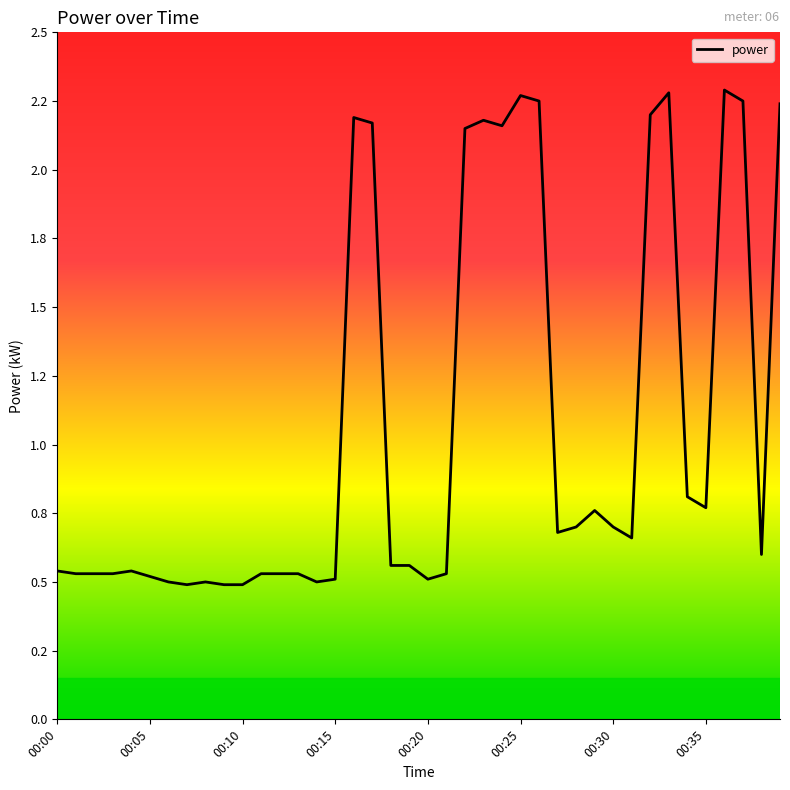

How many points are higher than both their immediate neighbors (excluding endpoints)?

8